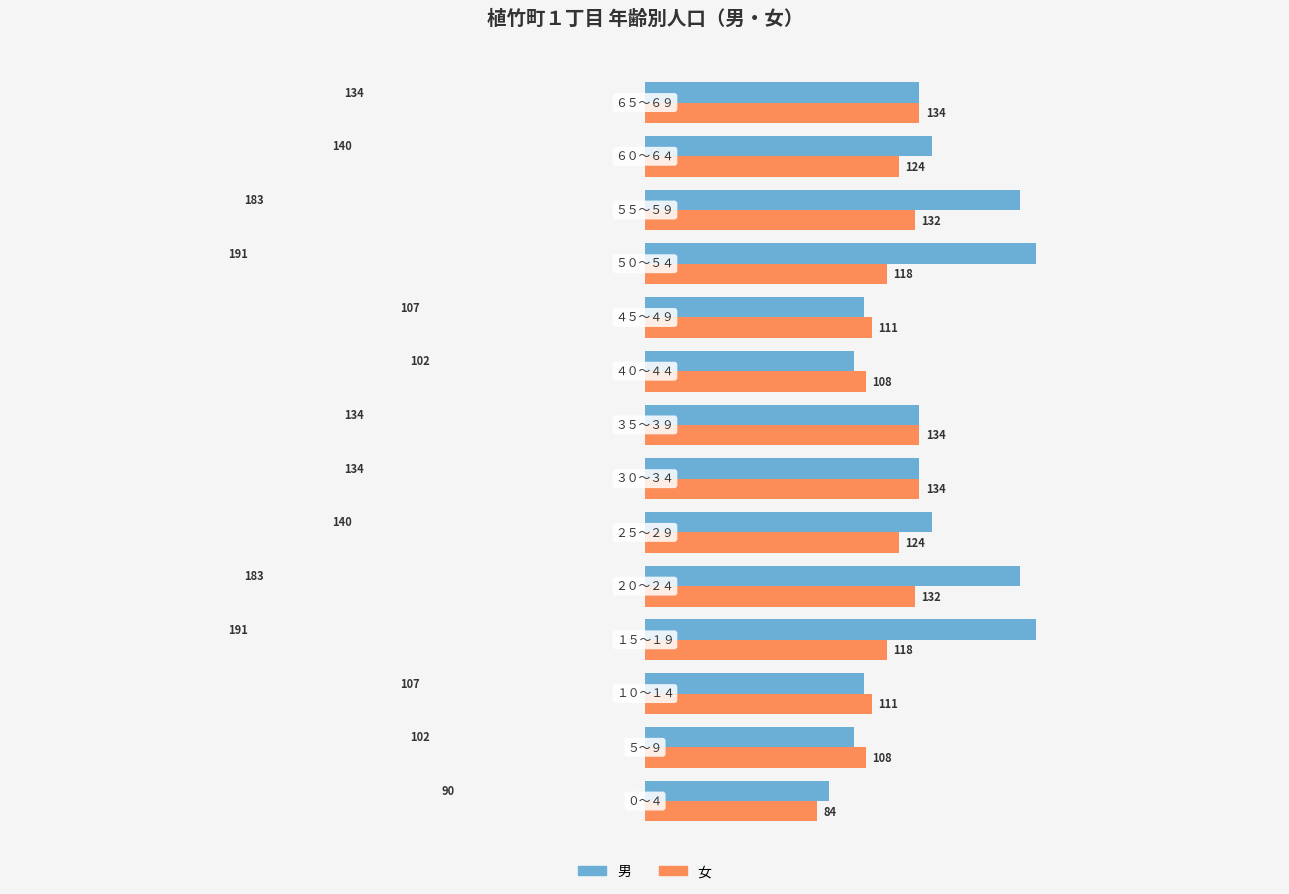

At how many categories does at least one series exceed 142?

4